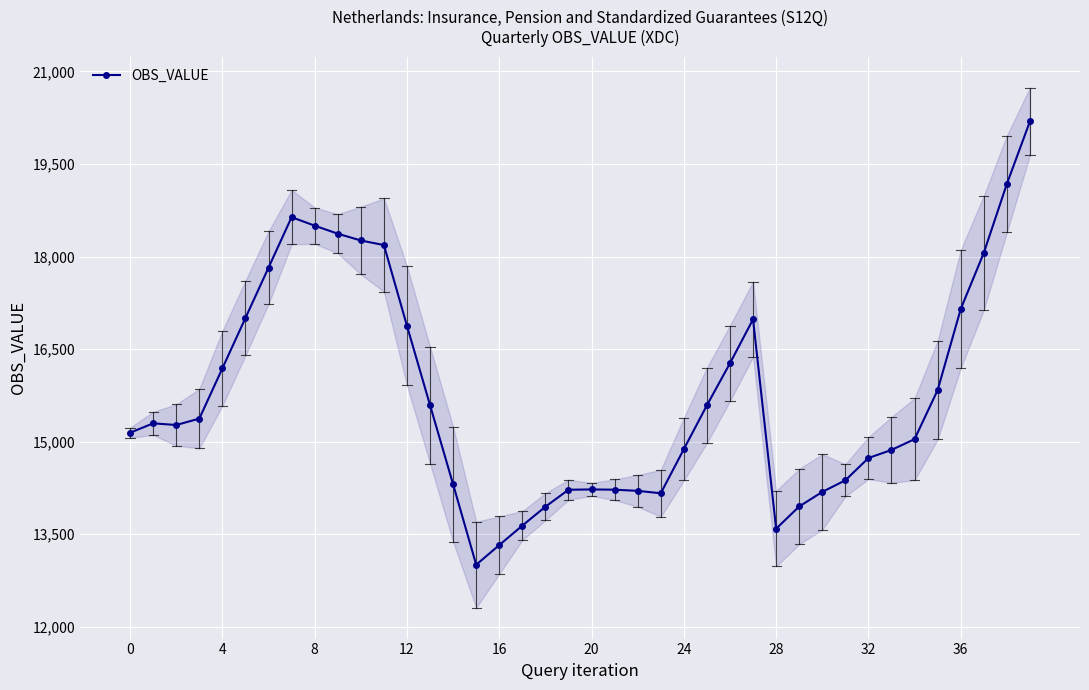

How many points are lower than both their immediate neighbors (excluding endpoints)?

4